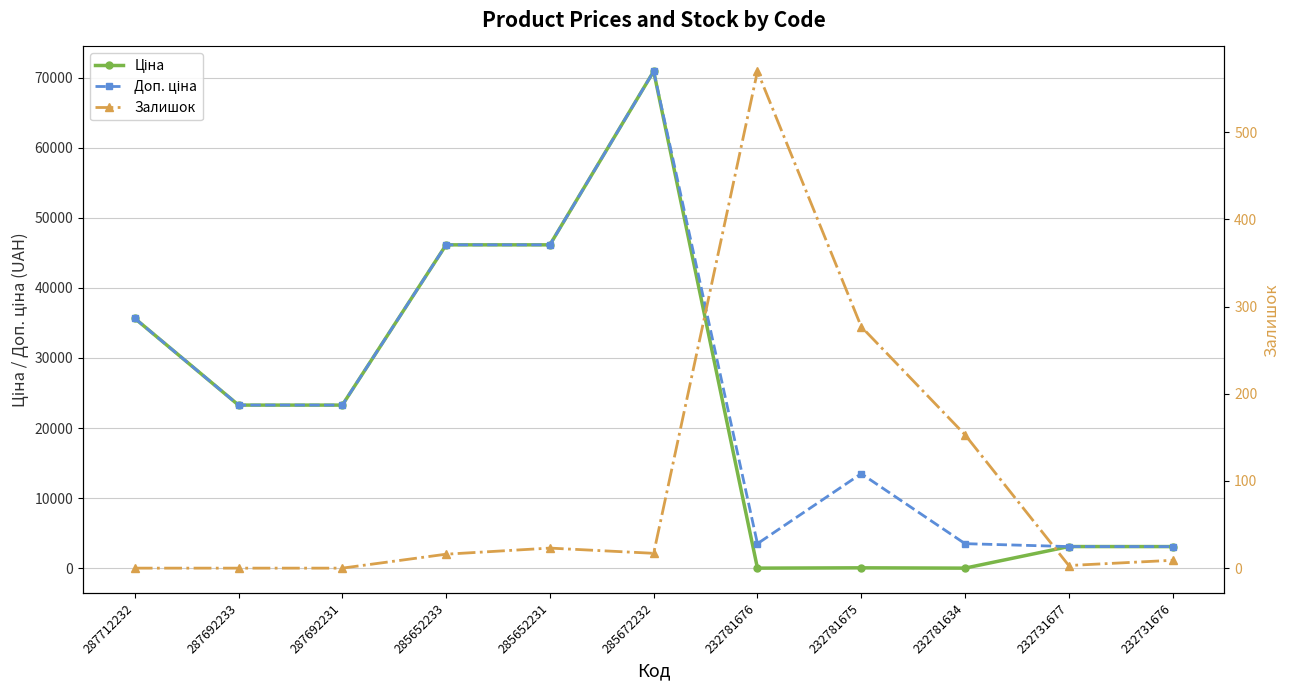

How many positive values does the Залишок series have?

8